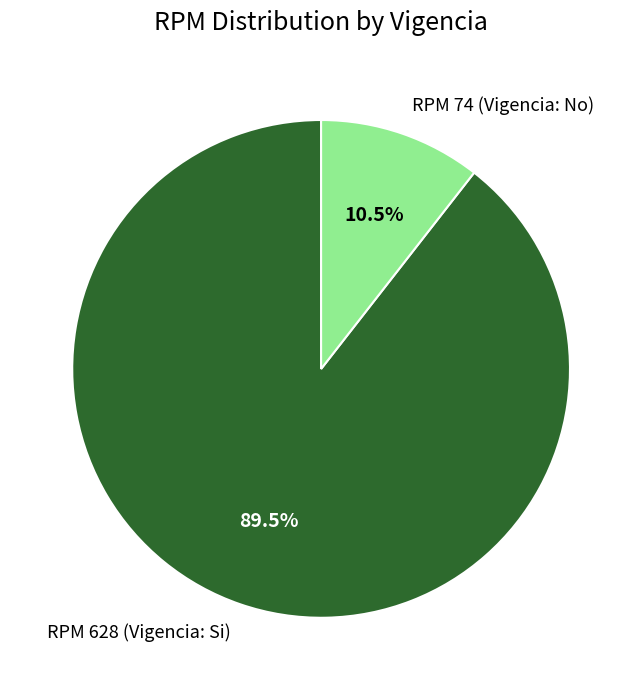

Rank the categories by value from highest to lowest.

RPM 628 (Vigencia: Si), RPM 74 (Vigencia: No)